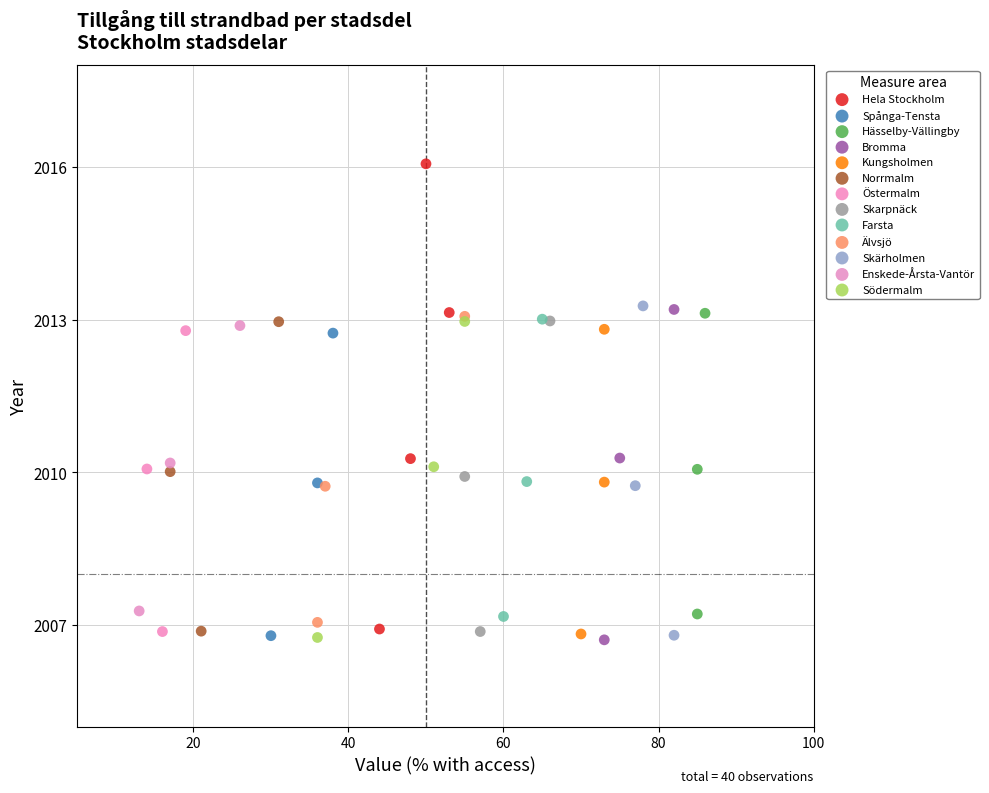

Which series contains the highest Y value?

Hela Stockholm